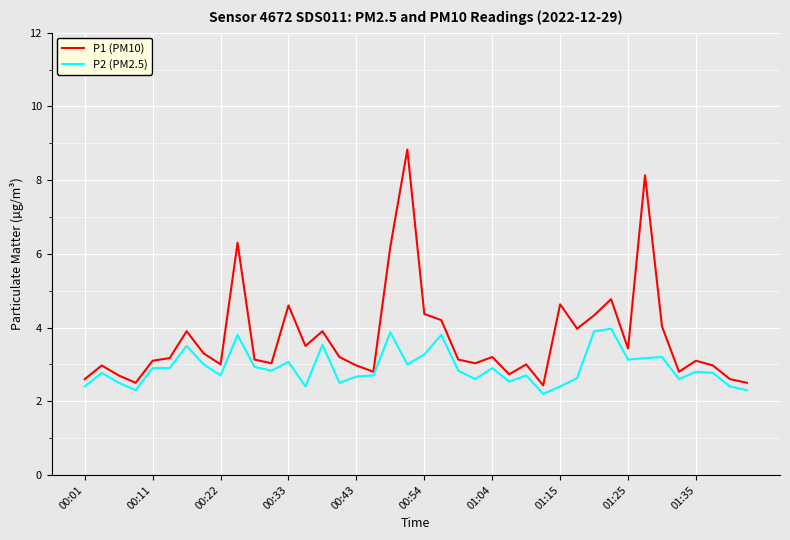

List the series in order of their peak value, lowest first.

P2 (PM2.5), P1 (PM10)